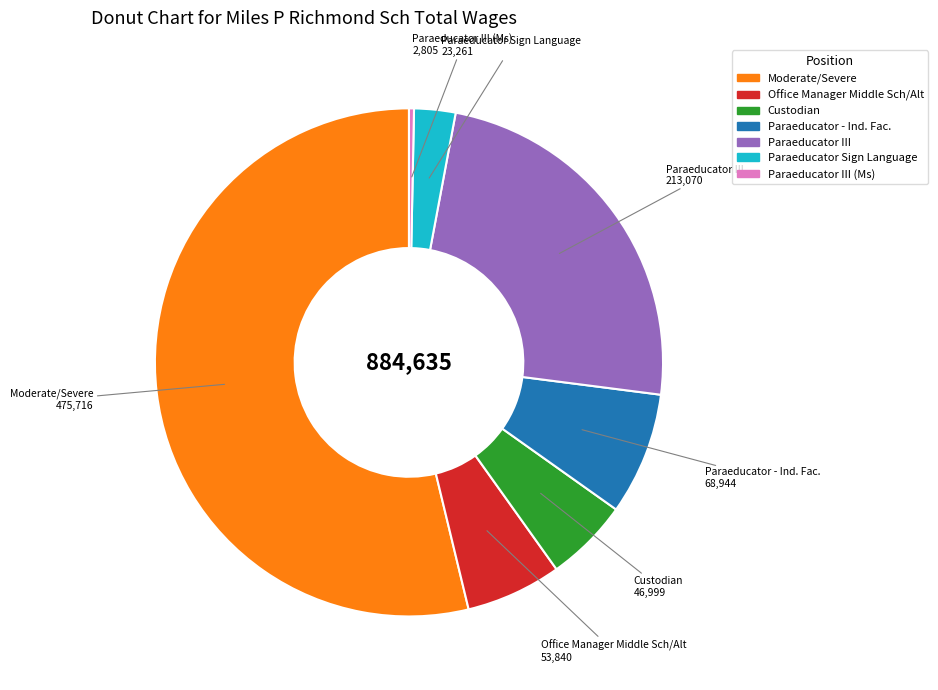

Is there a majority slice in this chart?

Yes